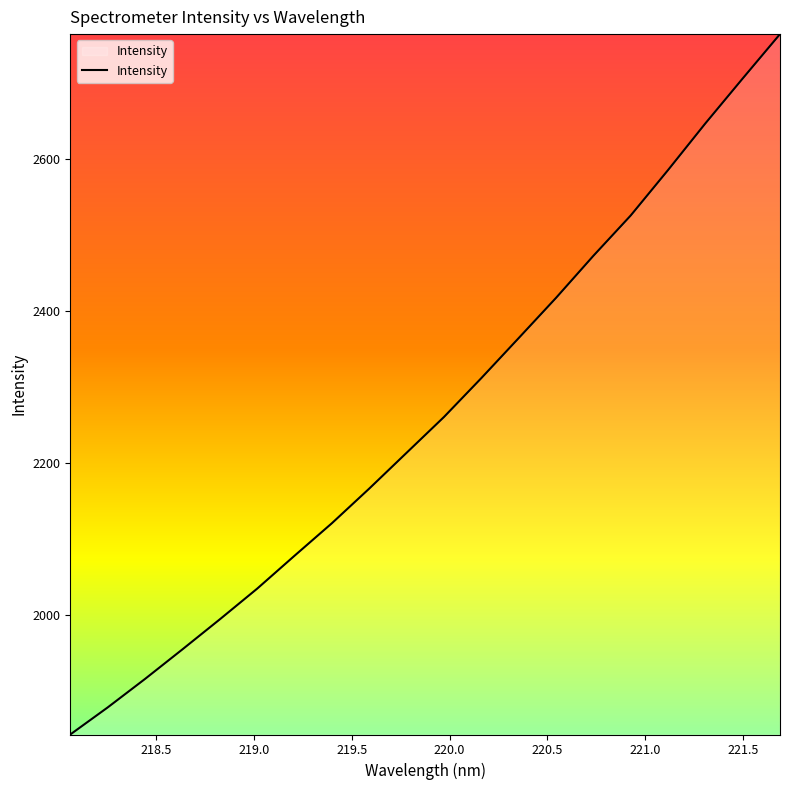

What is the average value?

2262.2